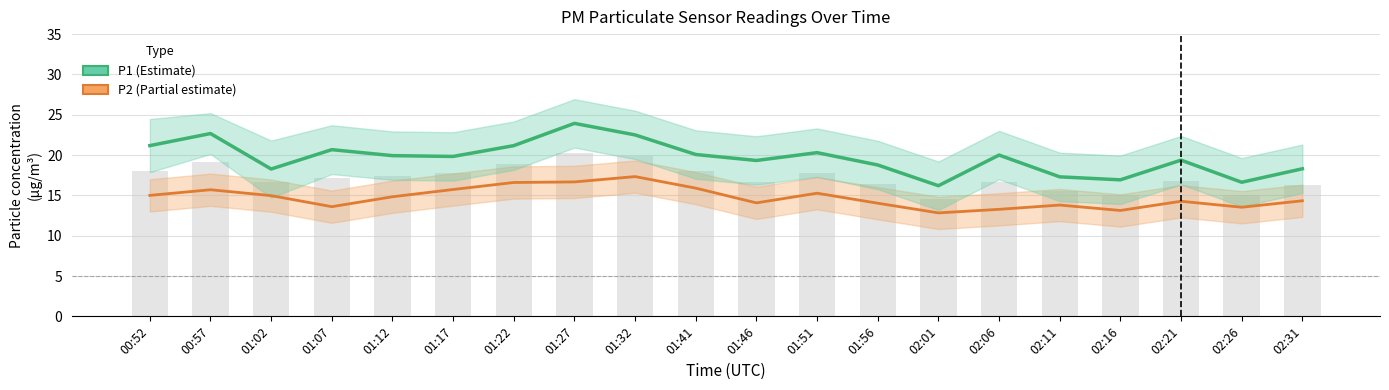

At how many categories does at least one series exceed 22?

3